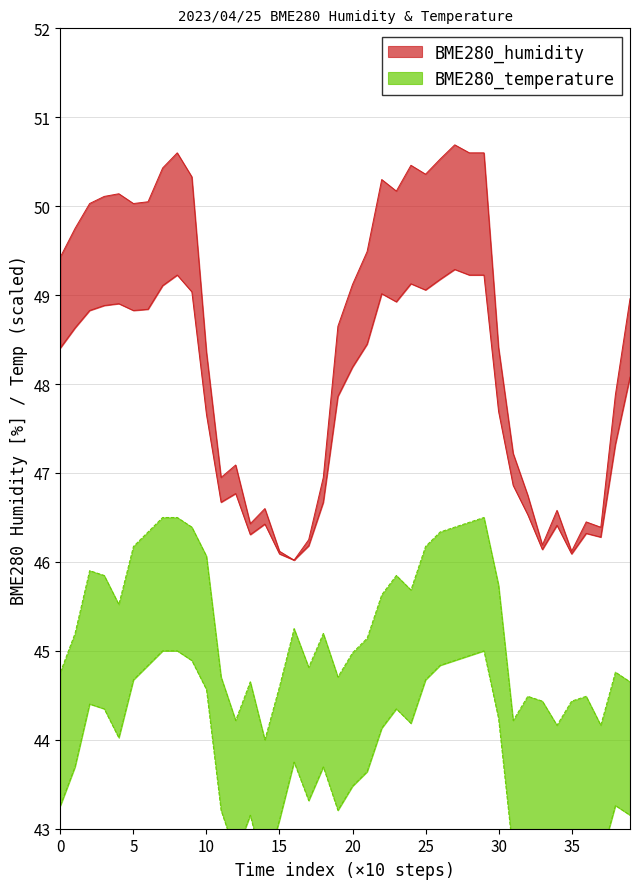

Is it true that BME280_humidity equals 46.4 at 01:30?

True